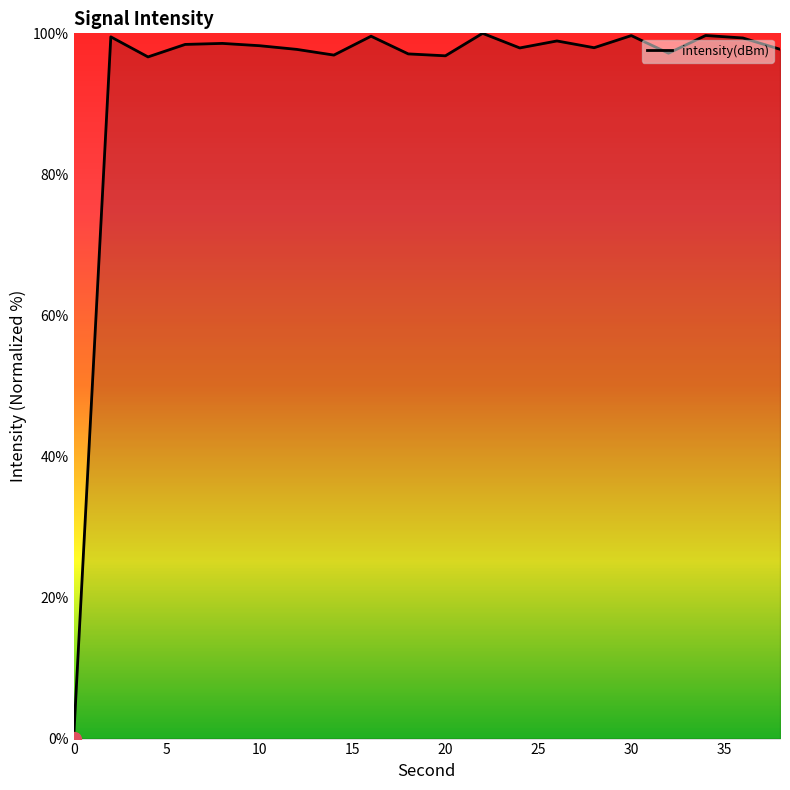

Is this an area chart (filled region under the line)?

No